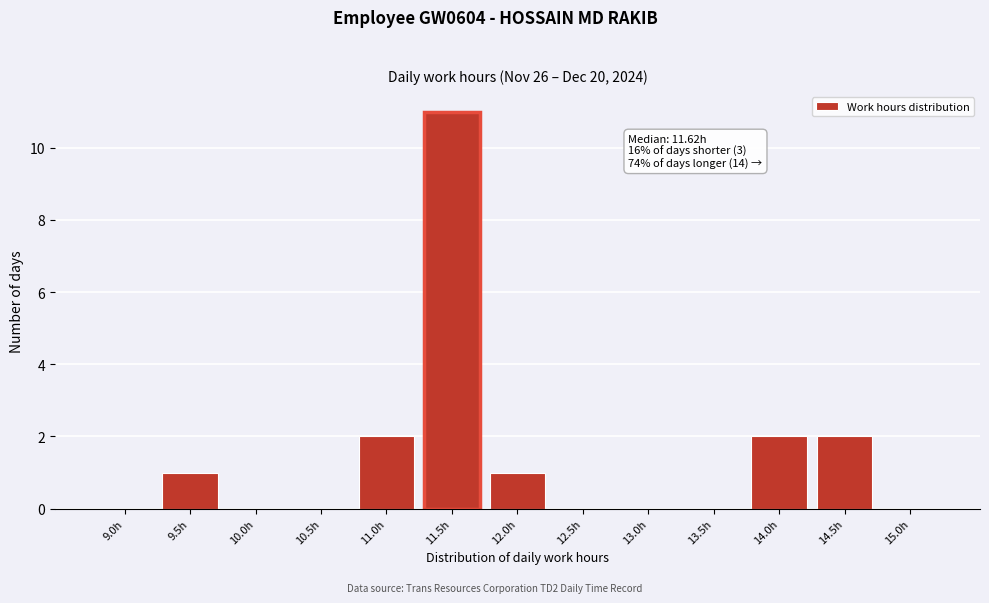

Reading left to right, transcribe all the data shown in this chart.

9.0h=0	9.5h=1	10.0h=0	10.5h=0	11.0h=2	11.5h=11	12.0h=1	12.5h=0	13.0h=0	13.5h=0	14.0h=2	14.5h=2	15.0h=0